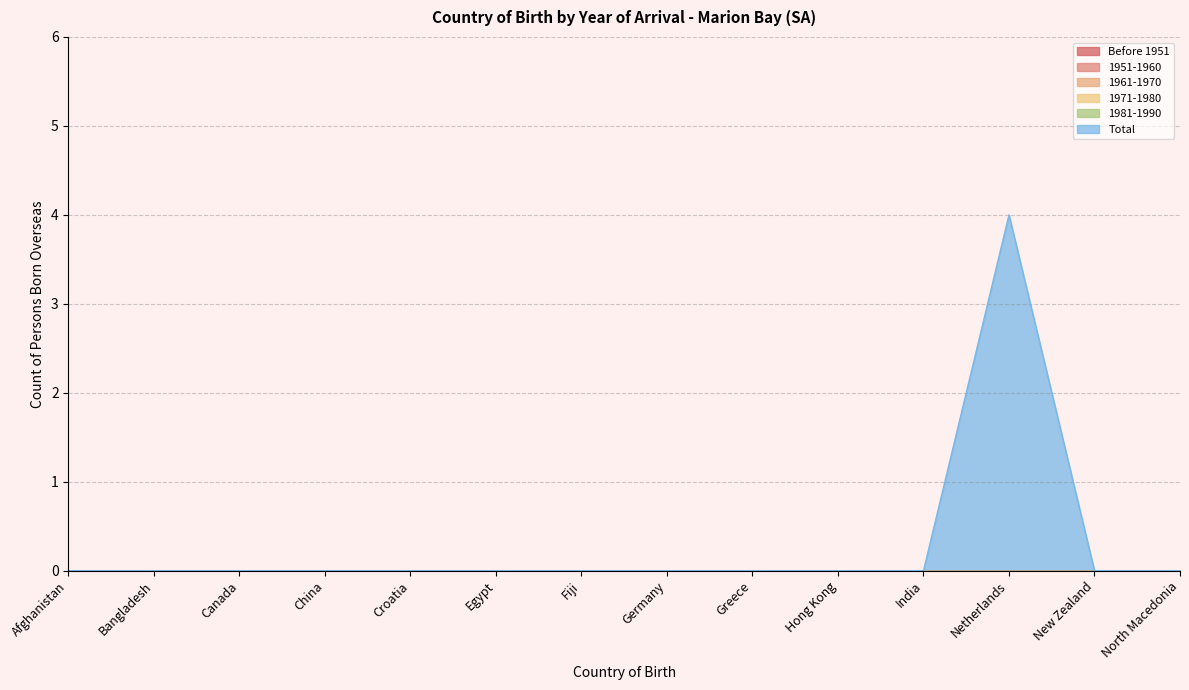

Which series has the largest range (max minus min)?

Total